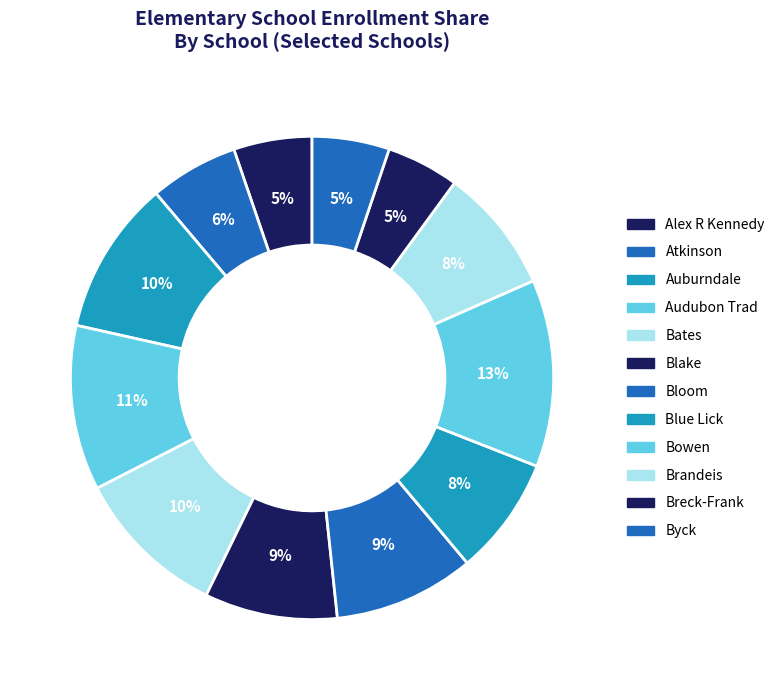

Count the number of slices in the pie.

12